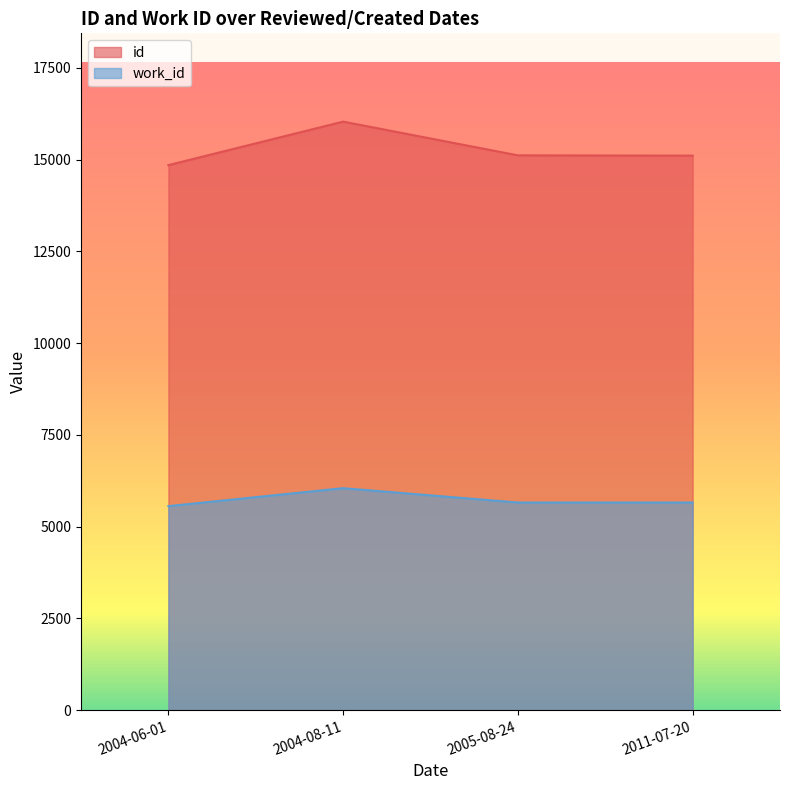

Where is work_id nearest to the value 5804?

2011-07-20